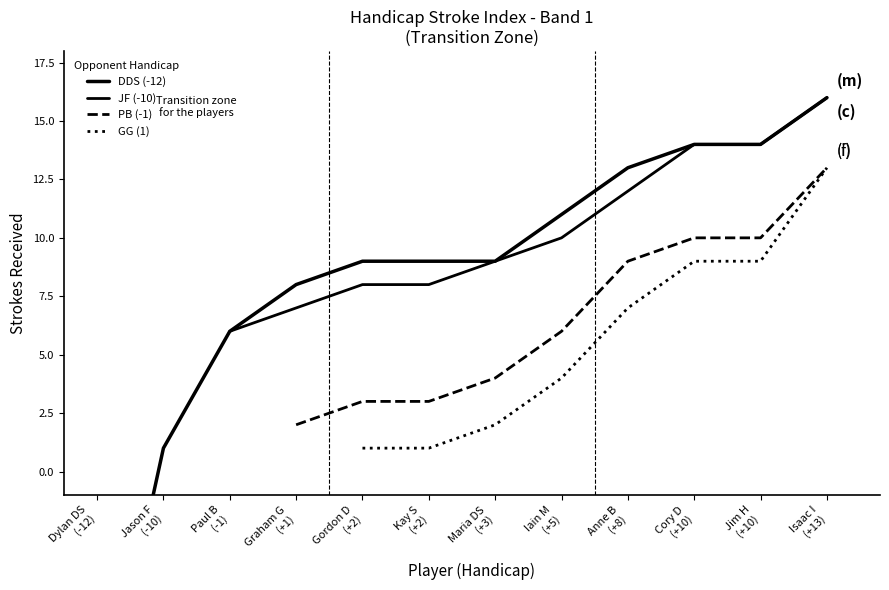

How many data points are less than 3?

6